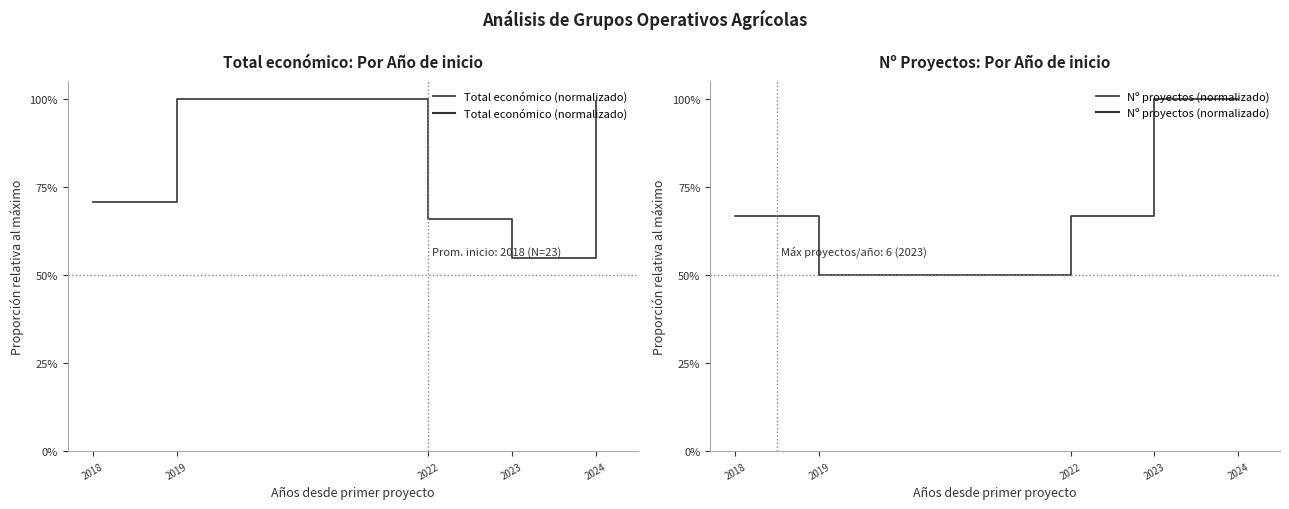

Where is the first local minimum for Total económico (normalizado)?

2023